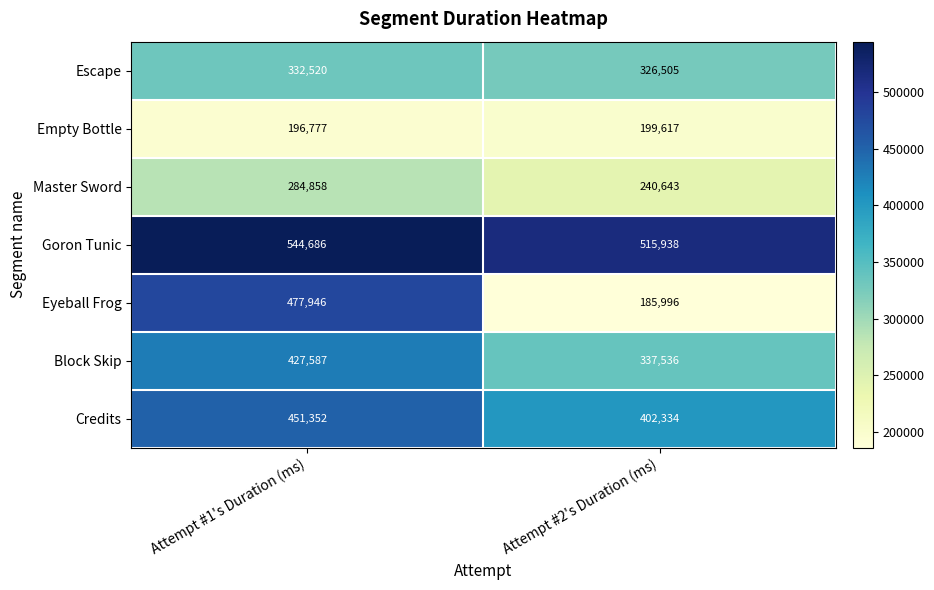

What is the greatest value displayed?

544686